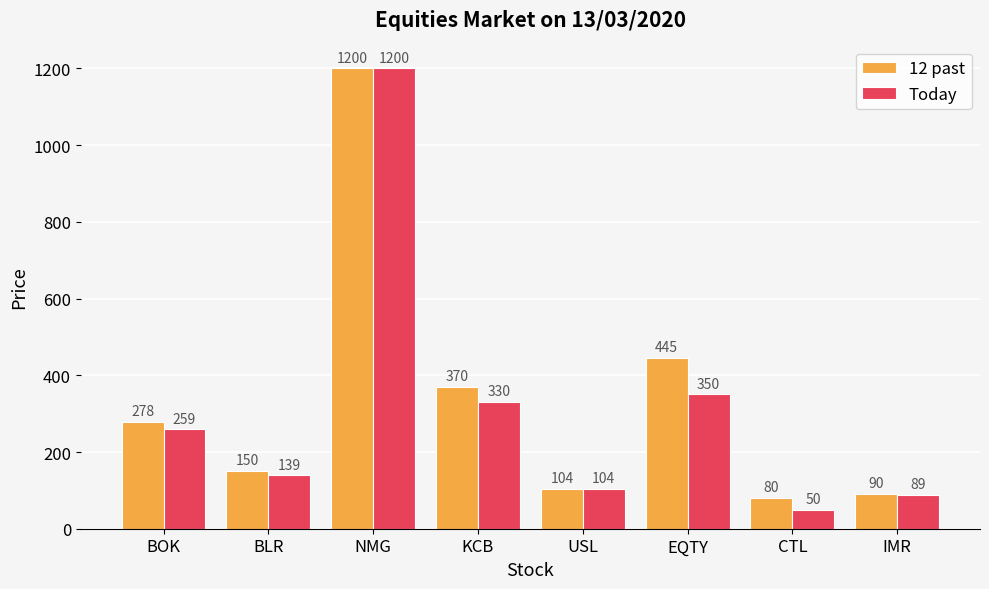

True or false: Today has a value of 121 at BOK.

False